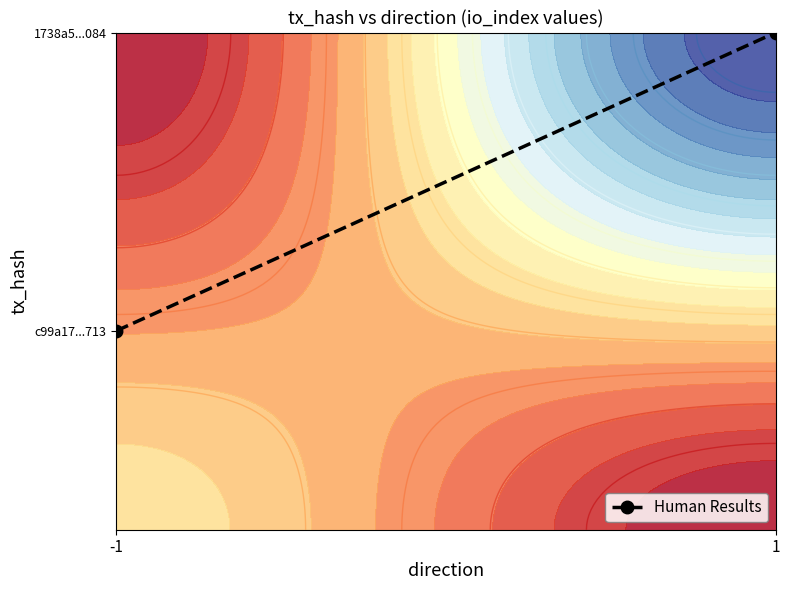

What is the sum of all values?

1.4